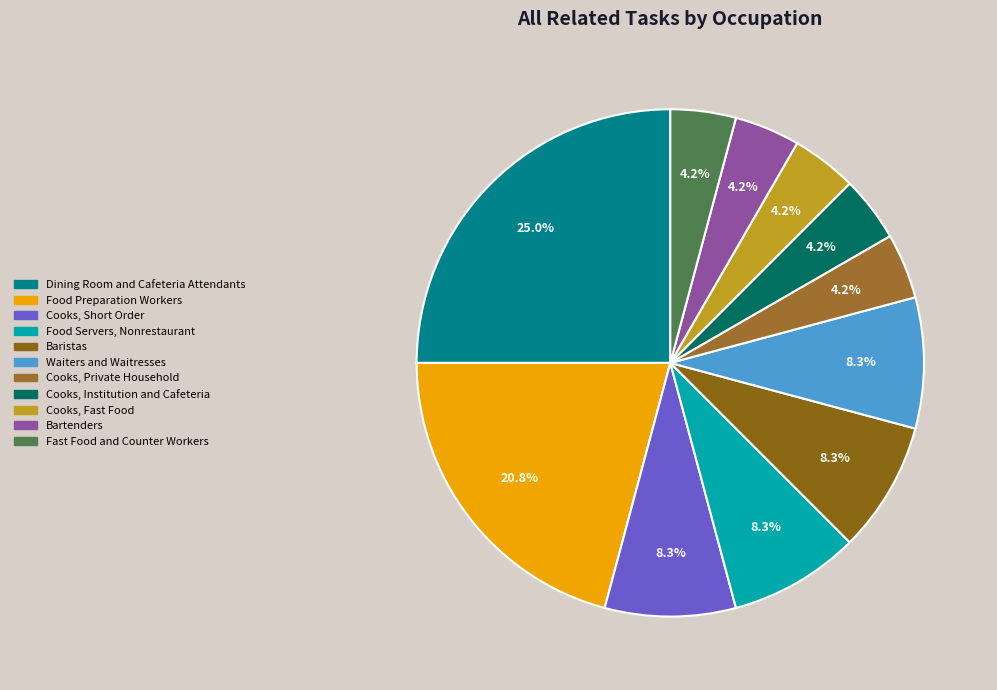

Is there any slice that represents more than half of the pie?

No